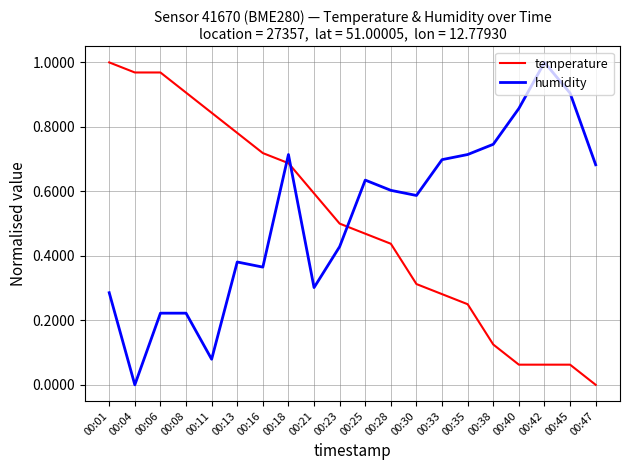

Which series changed the most between 00:01 and 00:42?

temperature